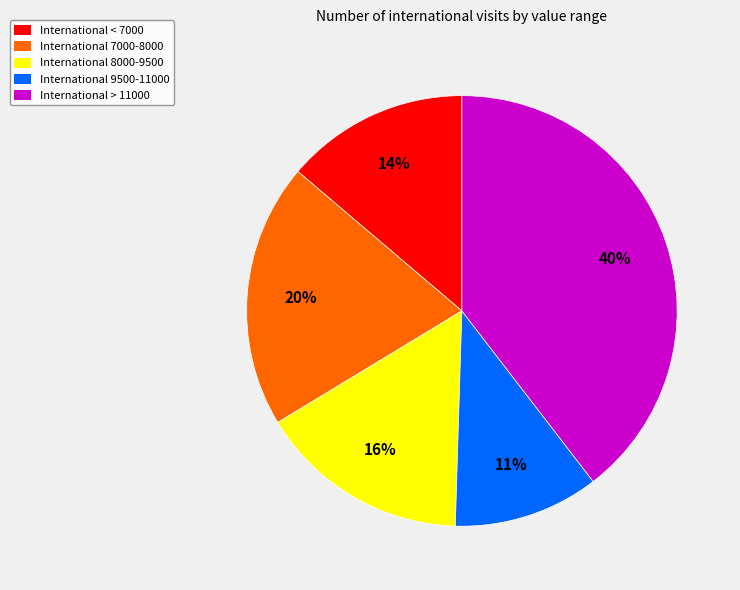

The International 9500-11000 slice represents 11% of the pie. True or false?

True